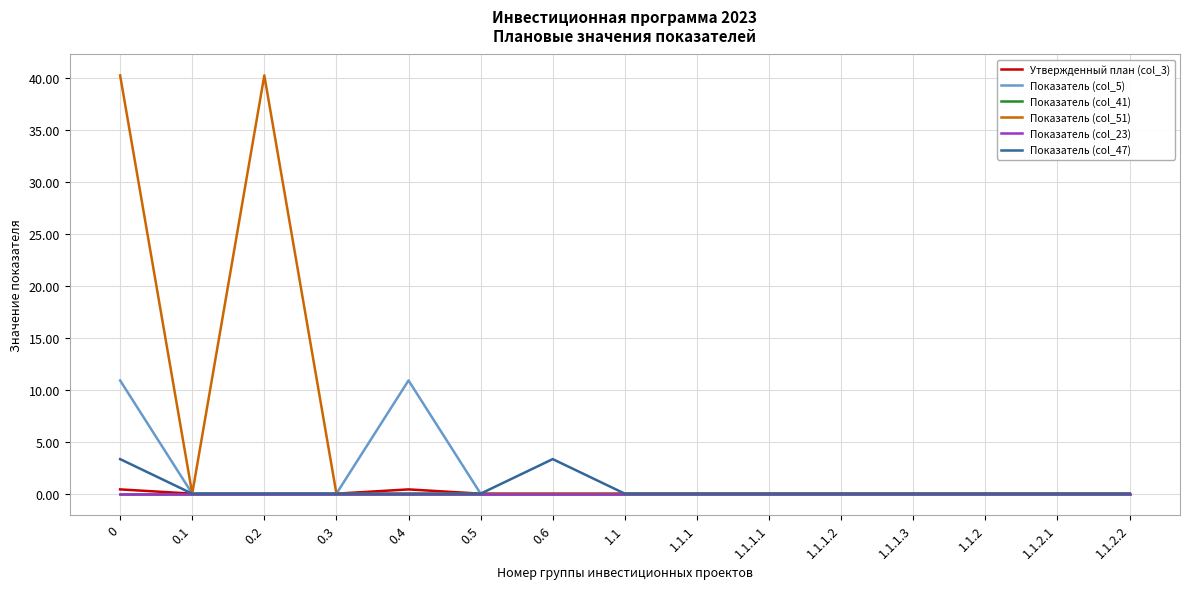

True or false: Показатель (col_23) and Показатель (col_5) intersect in this chart.

False